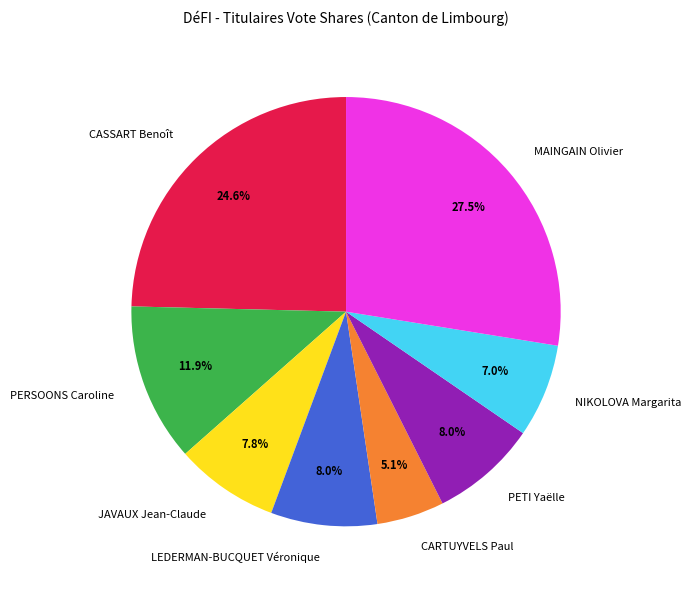

What percentage is NOT represented by PERSOONS Caroline?

88.1%